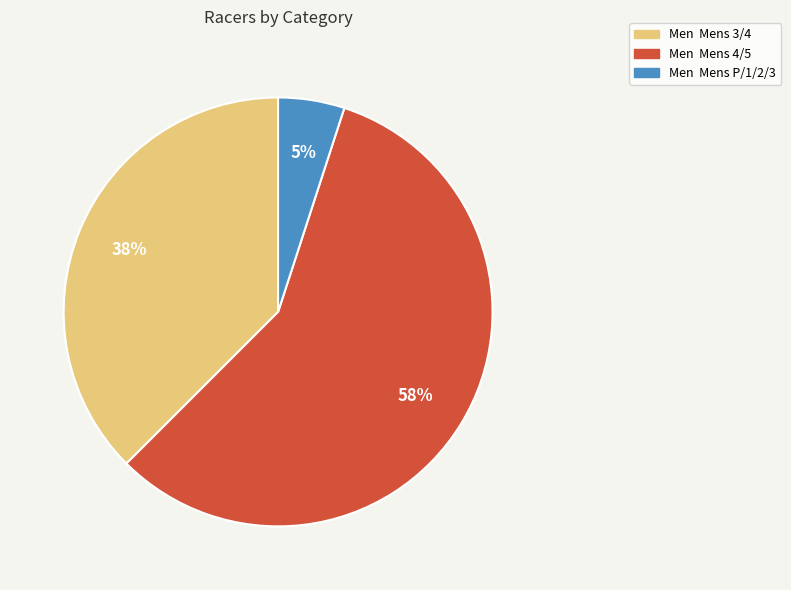

The Men Mens P/1/2/3 slice represents 5% of the pie. True or false?

True